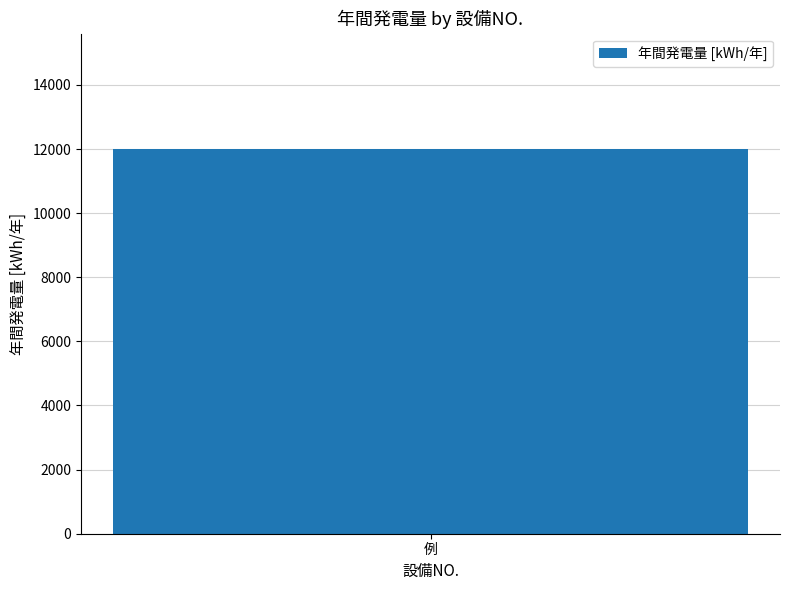

True or false: the data shows 5081.7 at 6.

False